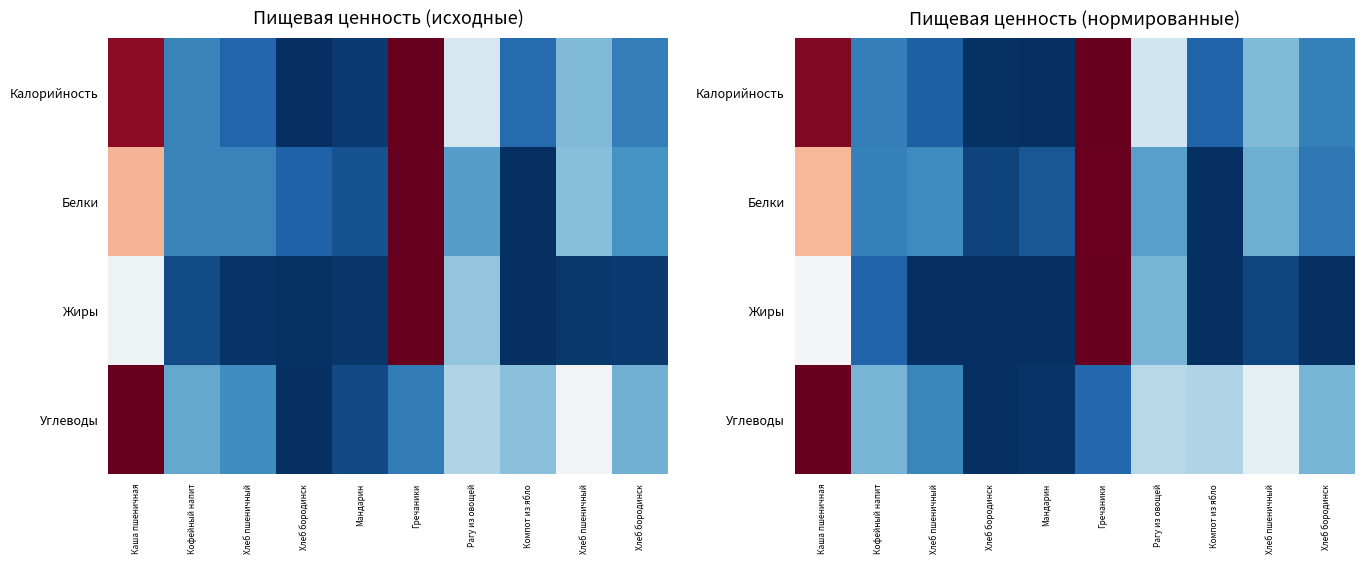

Read the Жиры value at Рагу из овощей.

0.3